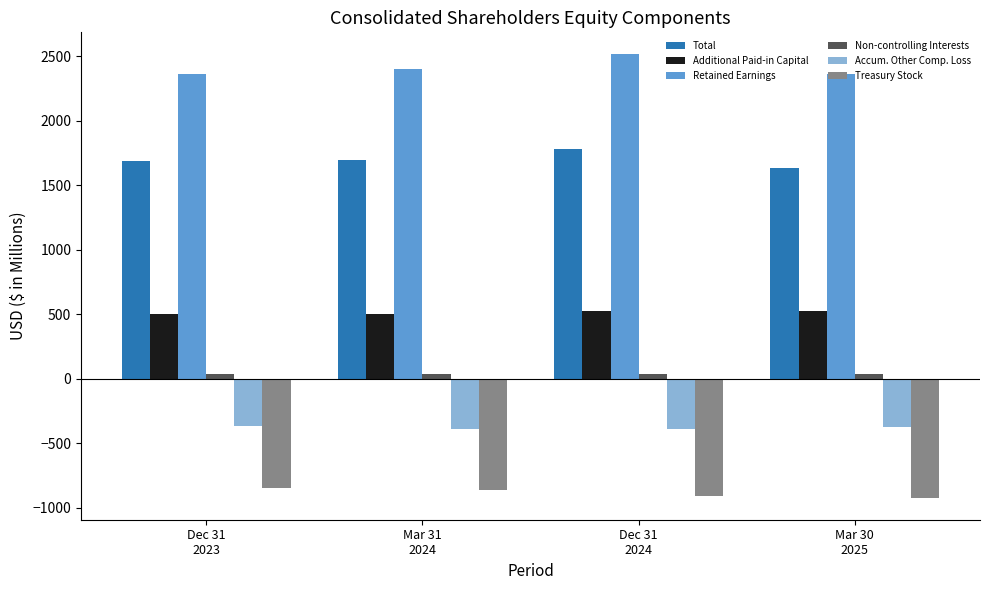

What is the label of the 3rd bar from the right?

Mar 31
2024